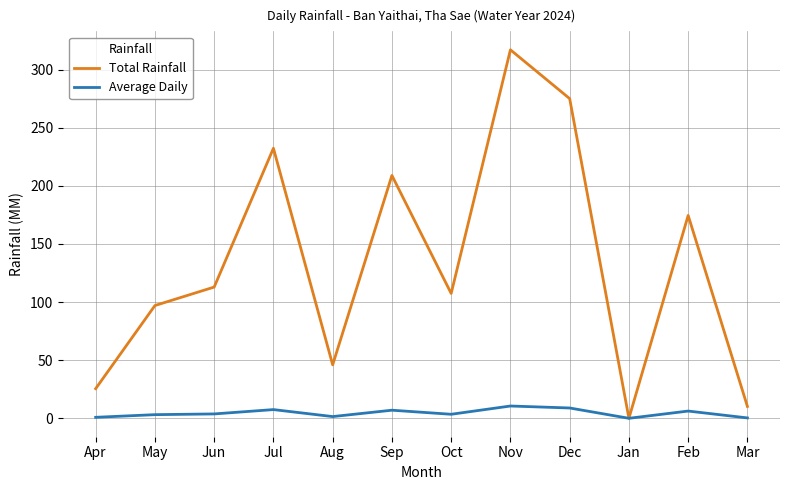

What is the spread (max minus min) of values at May?

93.9